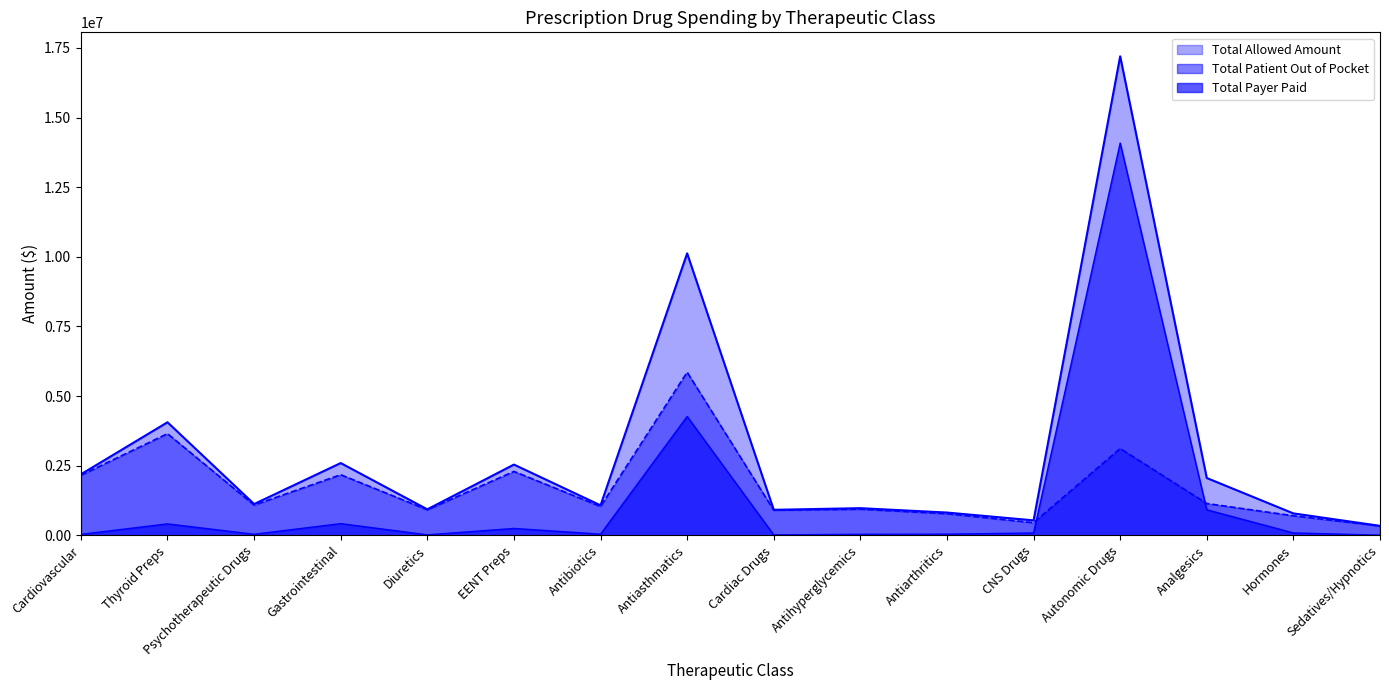

Where is the first local minimum for Total Patient Out of Pocket?

Psychotherapeutic Drugs